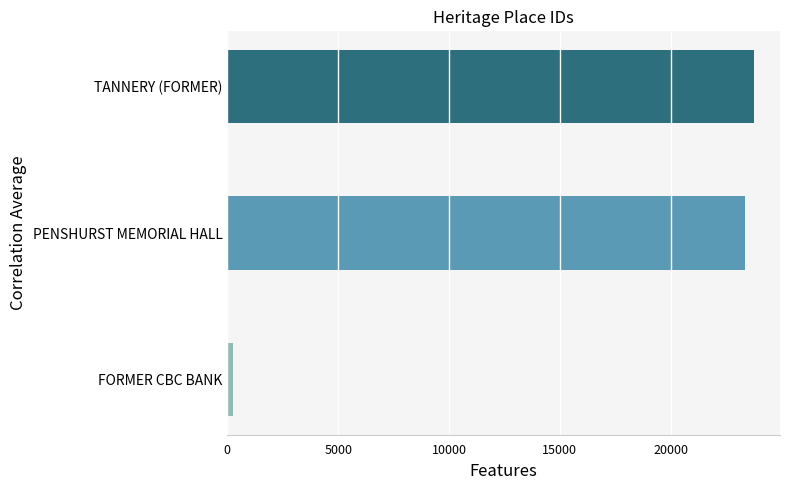

The value at TANNERY (FORMER) is 23738. True or false?

True